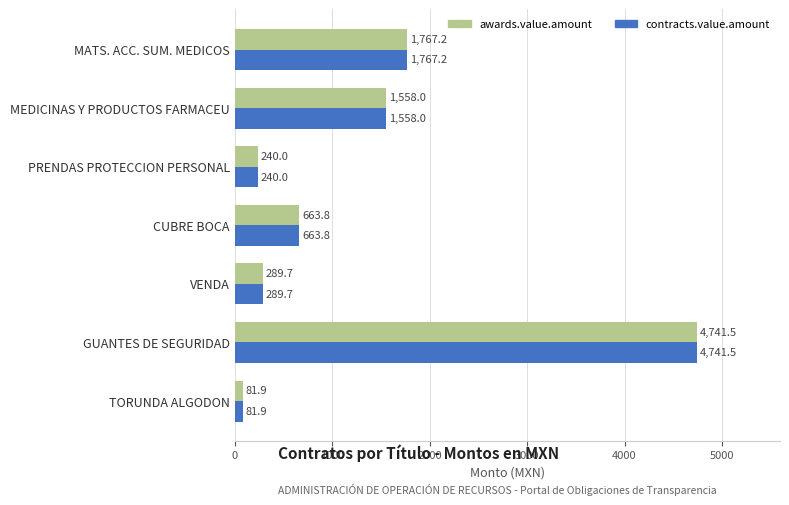

Is the value of awards.value.amount at PRENDAS PROTECCION PERSONAL greater than the value of contracts.value.amount at CUBRE BOCA?

No